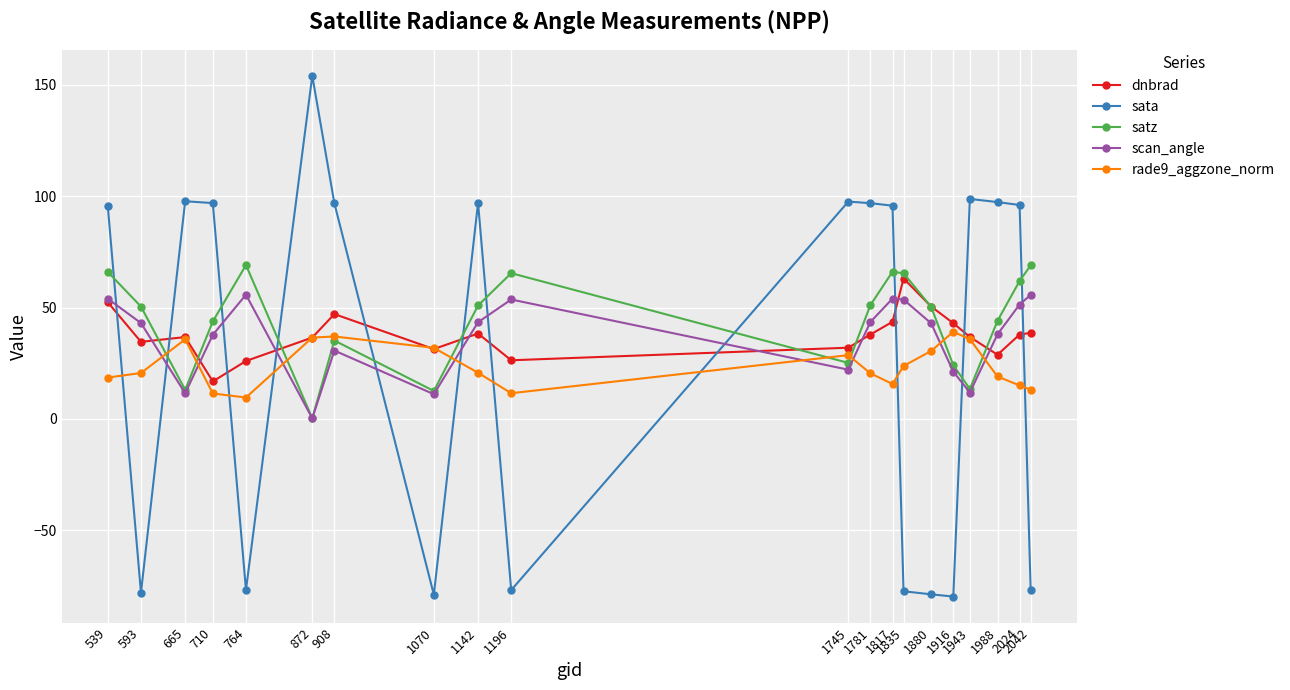

What is the difference between the second highest and second lowest values in the dnbrad series?

26.4